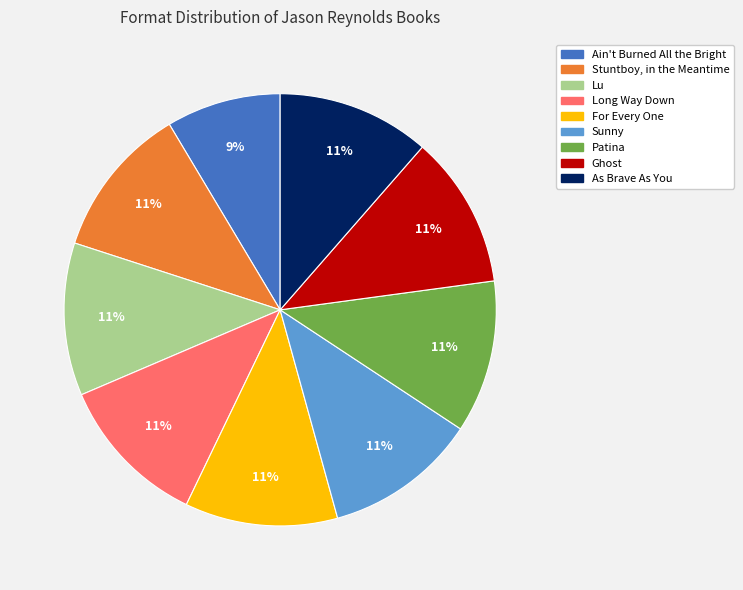

How many slices are in this pie chart?

9